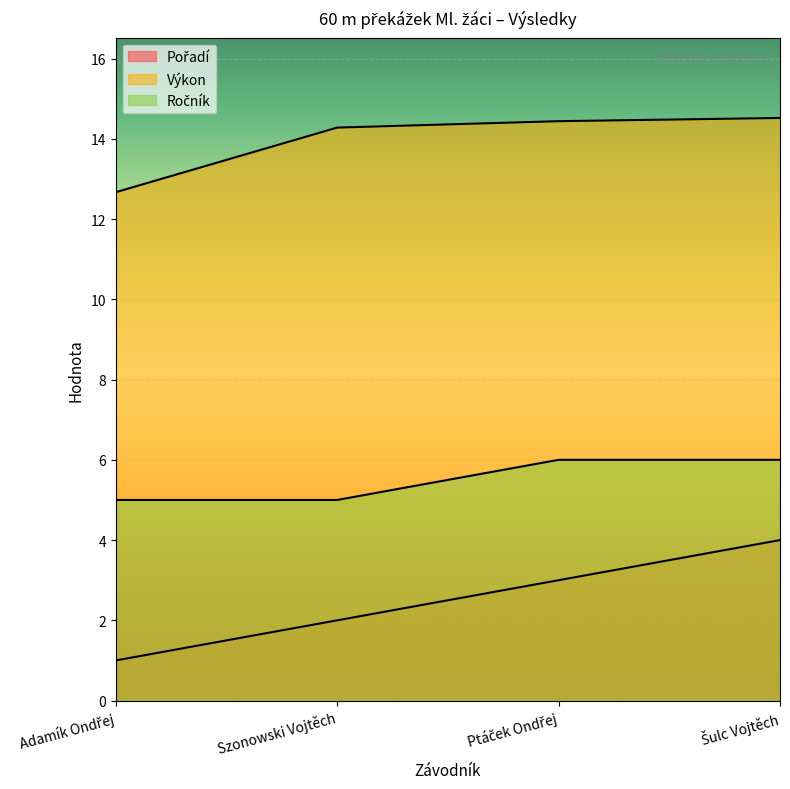

True or false: Výkon and Ročník cross at least once.

False